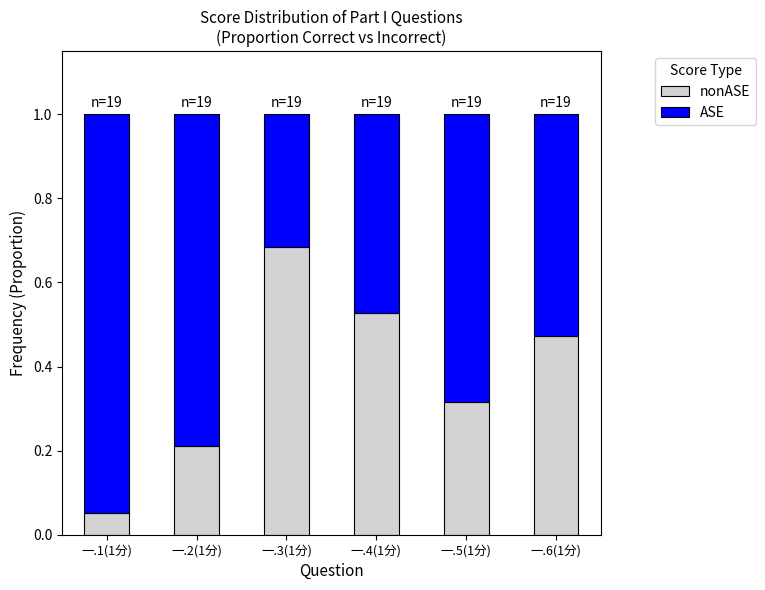

What is the total value across all series at 一.2(1分)?

1.0